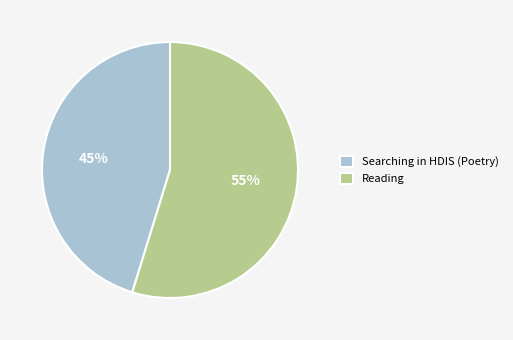

The Searching in HDIS (Poetry) slice represents 45% of the pie. True or false?

True